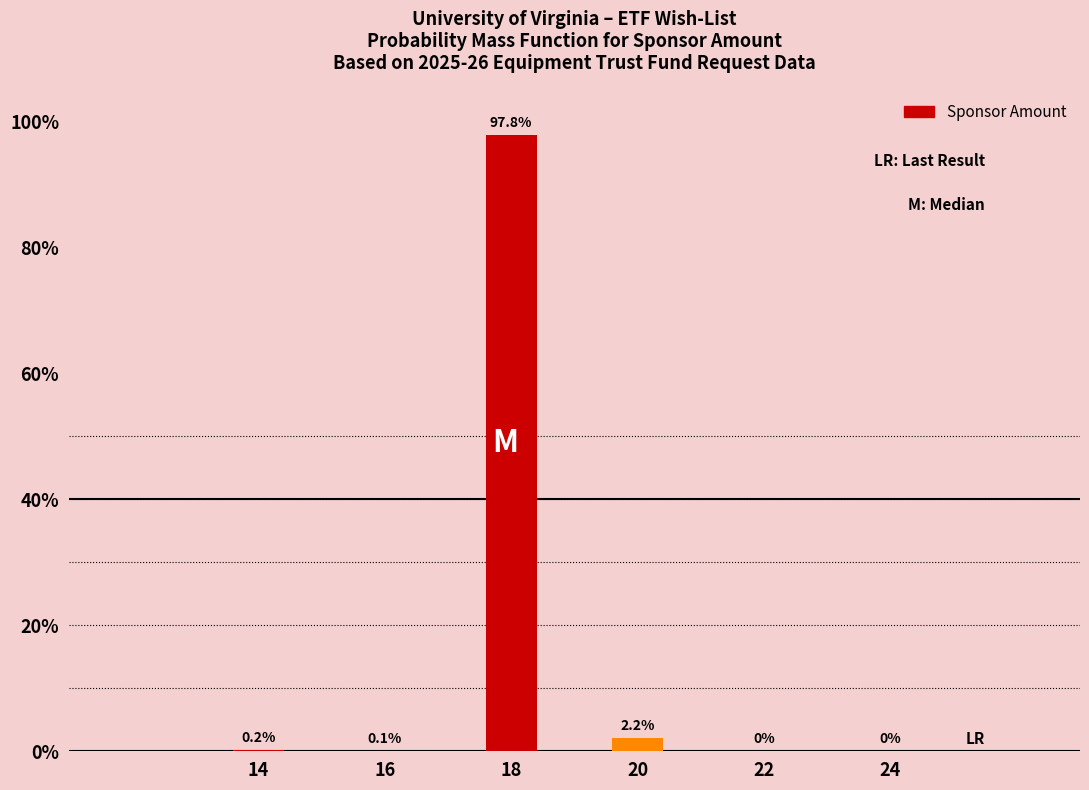

Reading left to right, what are all the values shown in this chart?

14=0.2	16=0.1	18=97.8	20=2.2	22=0.0	24=0.0